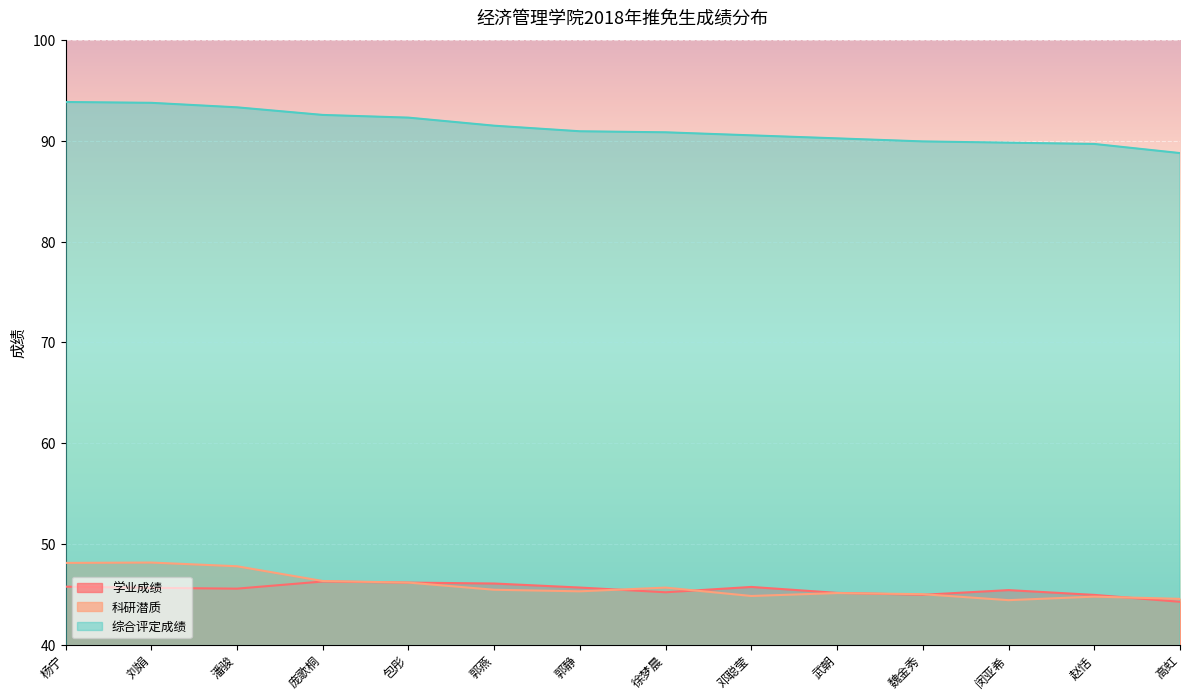

Reading right to left, what are all the values shown in this chart?

学业成绩: 高虹=44.2	赵恬=44.9	闵亚希=45.4	魏金秀=44.9	武朝=45.1	邓聪莹=45.7	徐梦晨=45.2	郭静=45.7	郭燕=46.1	包彤=46.1	庞歌桐=46.3	潘骏=45.5	刘娟=45.6	杨宁=45.7
科研潜质: 高虹=44.5	赵恬=44.8	闵亚希=44.4	魏金秀=45.0	武朝=45.1	邓聪莹=44.8	徐梦晨=45.7	郭静=45.3	郭燕=45.4	包彤=46.2	庞歌桐=46.3	潘骏=47.8	刘娟=48.1	杨宁=48.1
综合评定成绩: 高虹=88.8	赵恬=89.7	闵亚希=89.8	魏金秀=89.9	武朝=90.2	邓聪莹=90.5	徐梦晨=90.8	郭静=90.9	郭燕=91.5	包彤=92.3	庞歌桐=92.6	潘骏=93.3	刘娟=93.8	杨宁=93.9